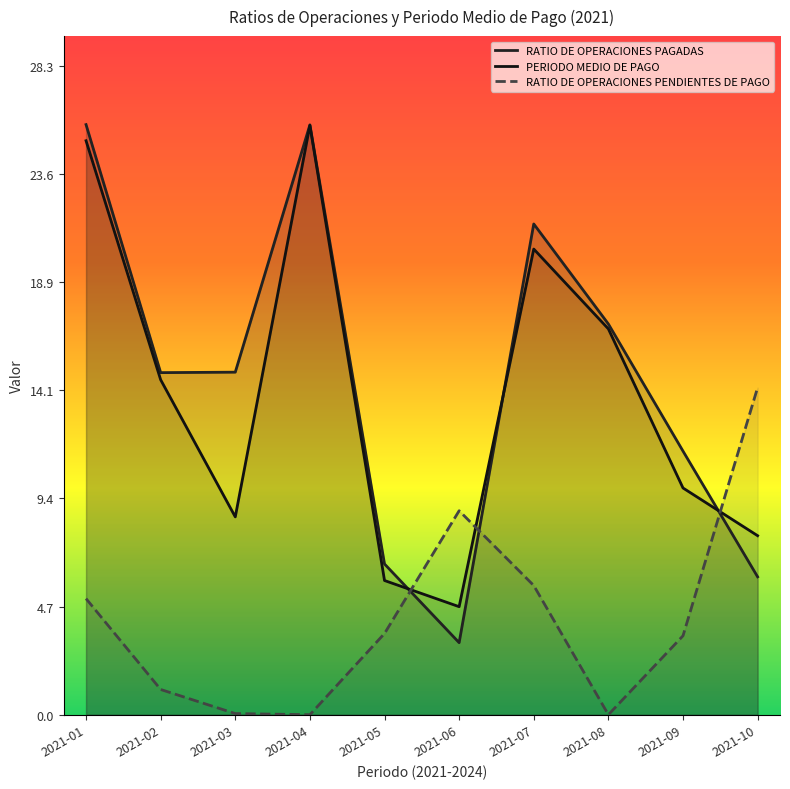

What is the greatest value displayed?

25.7